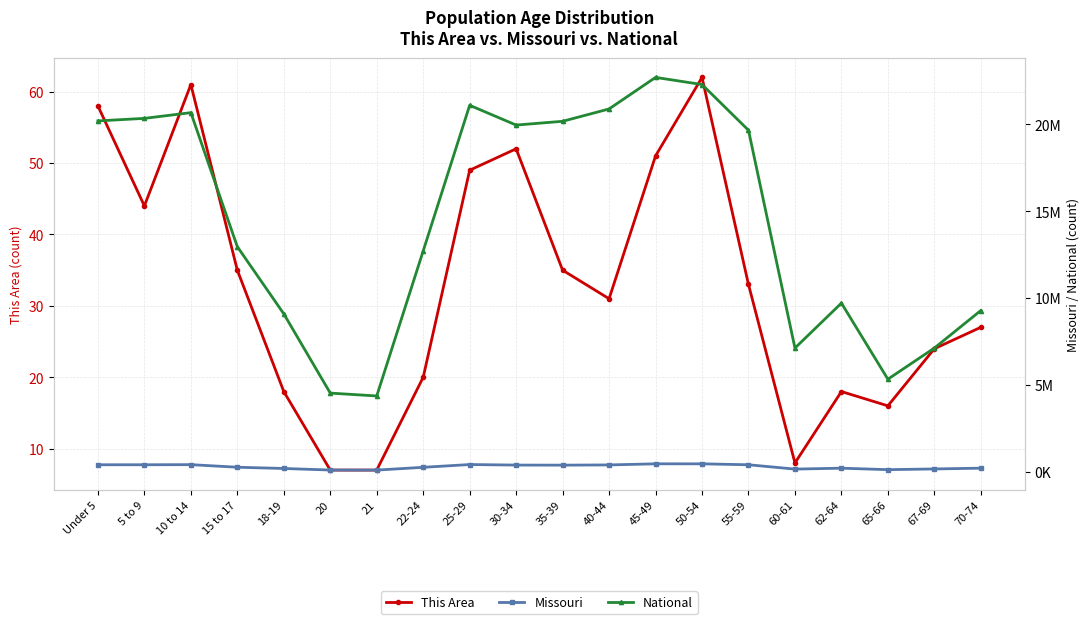

What is the maximum value for National?

22708591